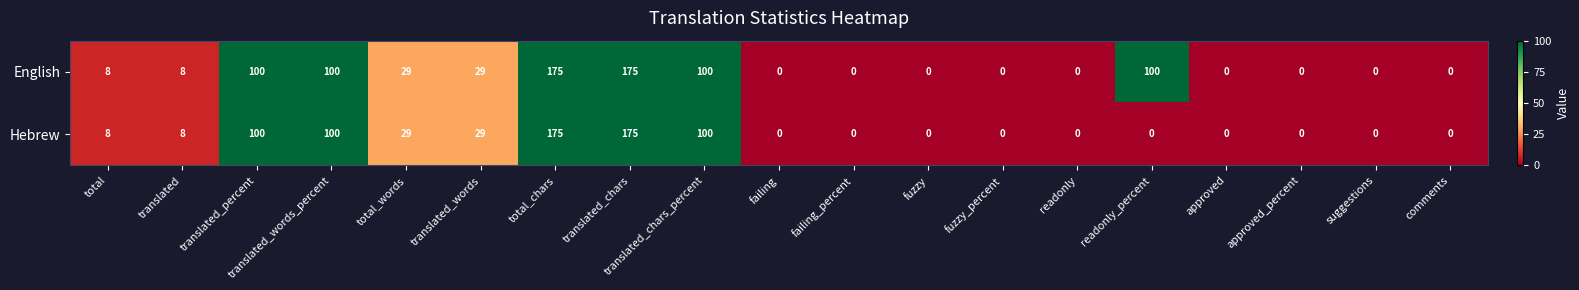

What is the maximum value shown in the chart?

175